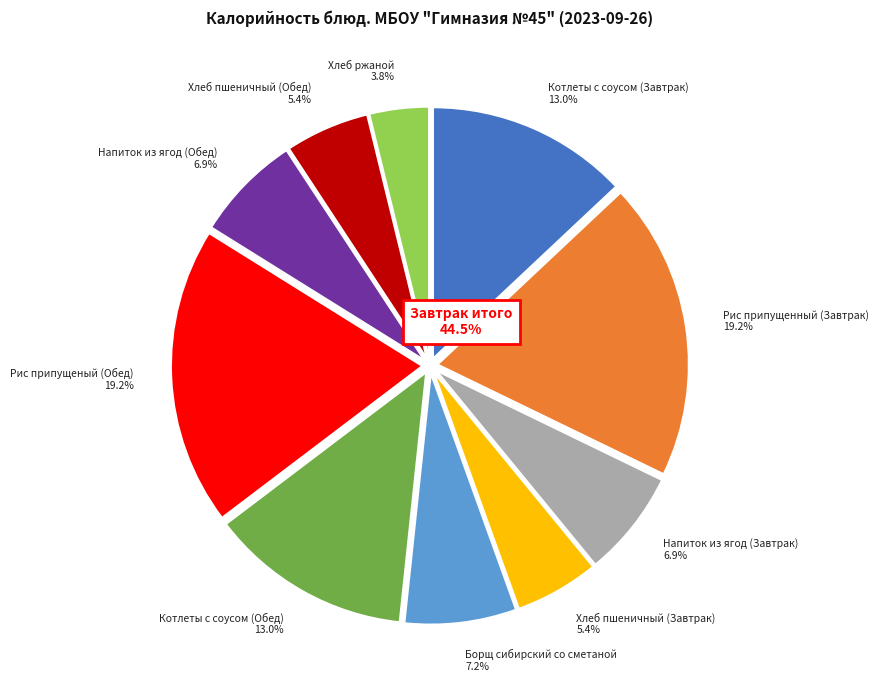

To the nearest percent, what percentage of the pie is Напиток из ягод (Завтрак)?

7%